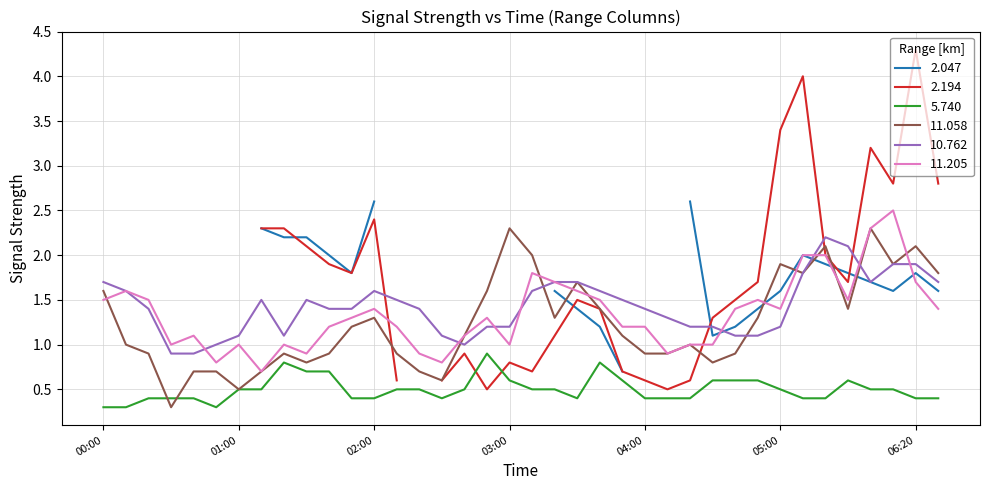

True or false: 11.205 and 10.762 cross at least once.

True